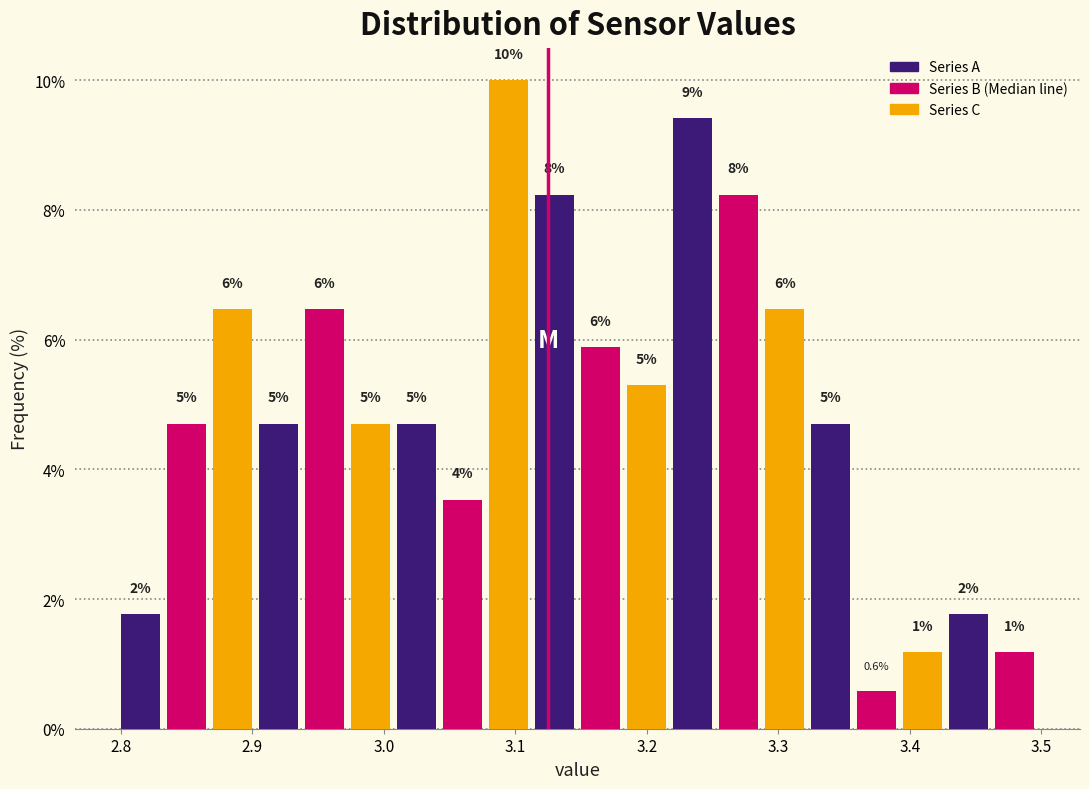

Read against the x-axis, roughly where is the centre of the tallest bar?

3.09